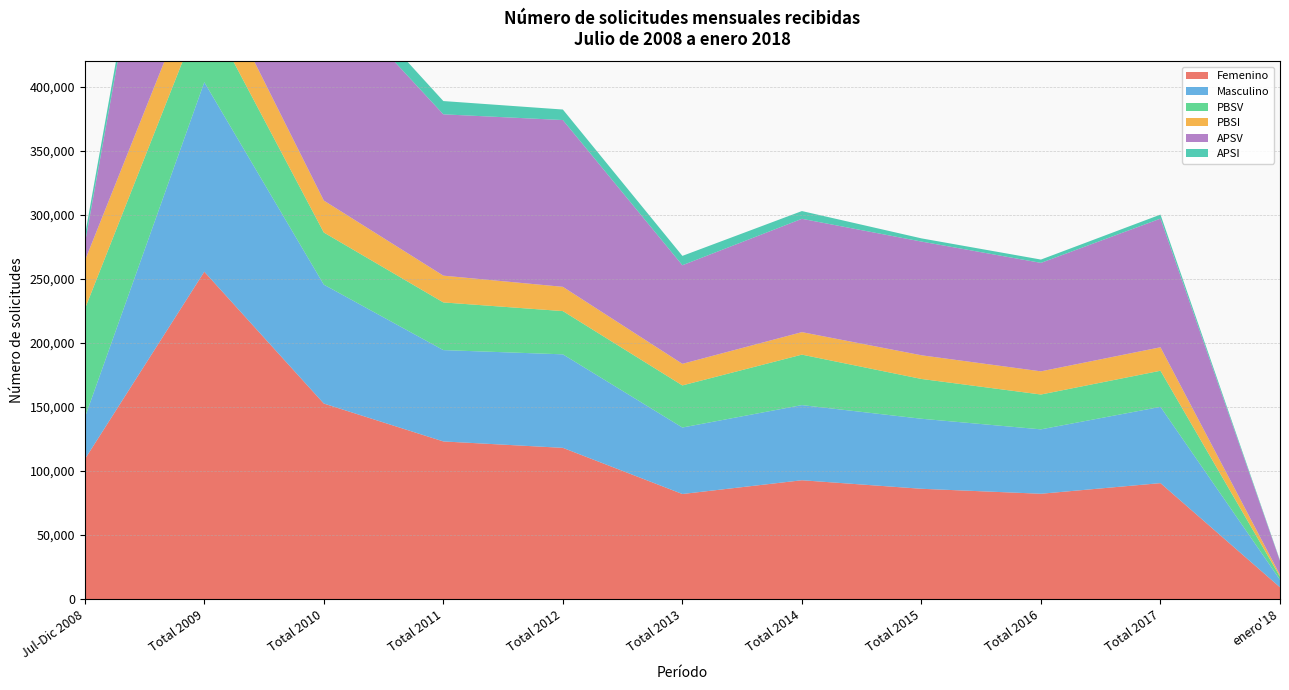

Reading right to left, transcribe all the data shown in this chart.

Femenino: 9253	90633	82317	86207	92874	82123	118179	123189	152791	255764	109234
Masculino: 5897	59566	50313	54703	58699	51941	73048	71350	92889	148051	32483
PBSV: 2404	28210	27208	31089	39418	32881	33778	37235	40706	59115	84792
PBSI: 1389	18333	18101	18492	17578	16868	18951	20916	24962	35112	37698
APSV: 10904	100500	84733	88832	88526	77015	130283	126024	168085	297997	13034
APSI: 453	3156	2588	2497	6051	7300	8215	10364	11927	11591	6193